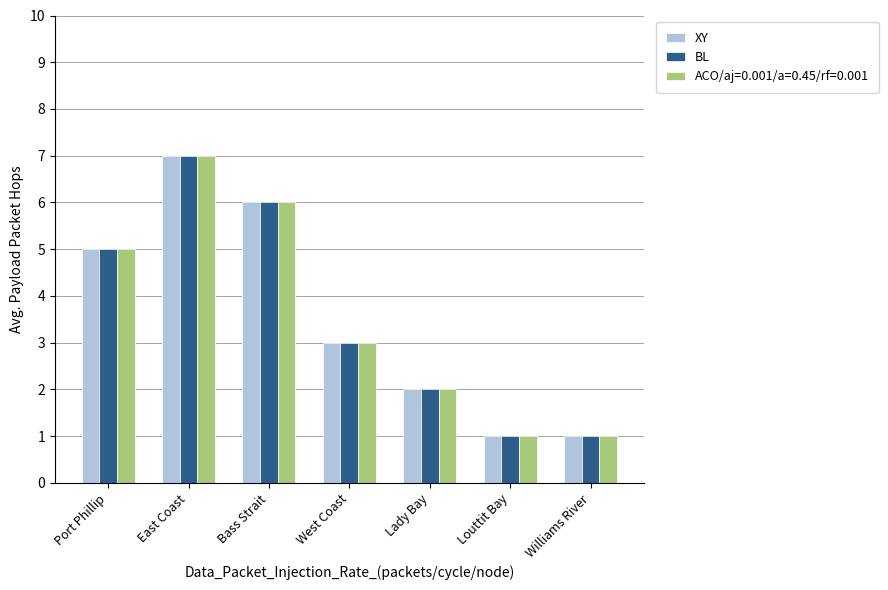

What are all the series names shown in the legend?

XY, BL, ACO/aj=0.001/a=0.45/rf=0.001